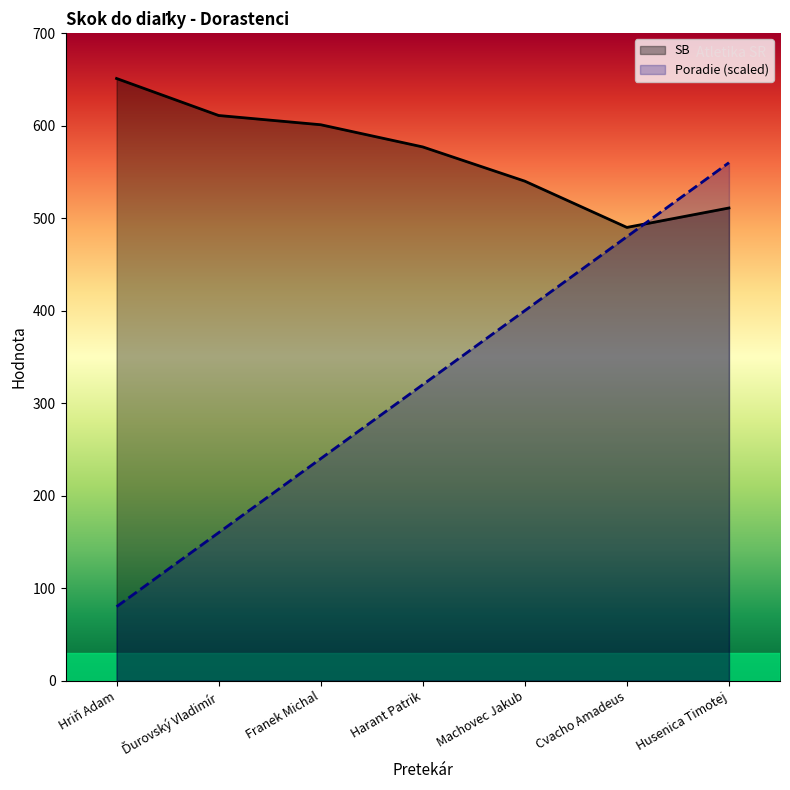

Reading left to right, what are all the values shown in this chart?

SB: Hriň Adam=651	Ďurovský Vladimír=611	Franek Michal=601	Harant Patrik=577	Machovec Jakub=540	Cvacho Amadeus=490	Husenica Timotej=511
Poradie (scaled): Hriň Adam=80	Ďurovský Vladimír=160	Franek Michal=240	Harant Patrik=320	Machovec Jakub=400	Cvacho Amadeus=480	Husenica Timotej=560